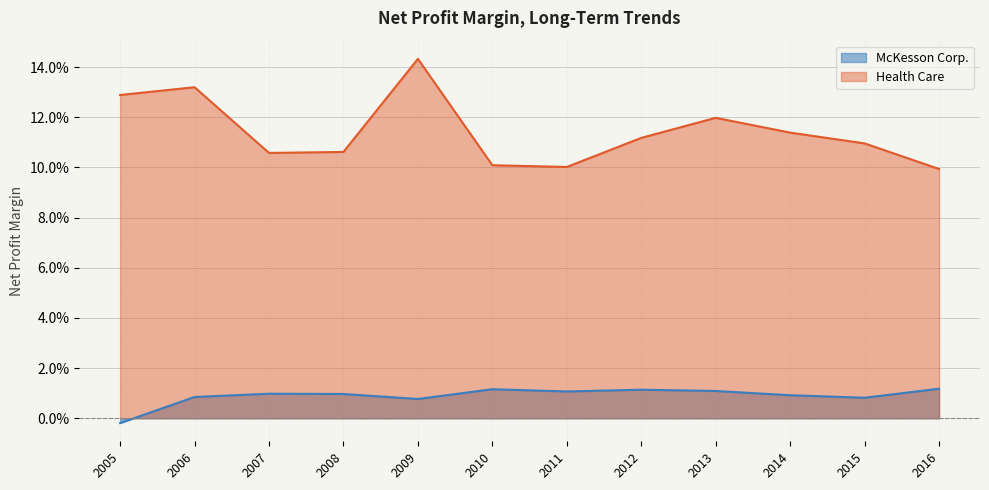

List the series in order of their peak value, highest first.

Health Care, McKesson Corp.